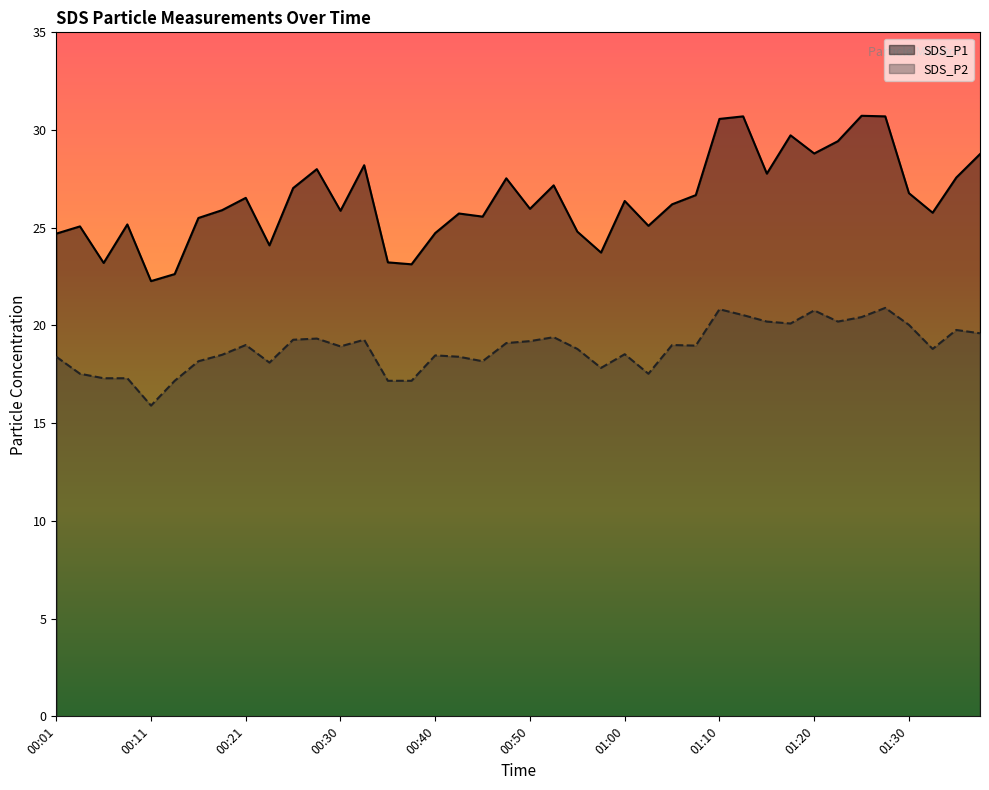

Reading left to right, list all the values displayed in this chart.

SDS_P1: 24.7	25.1	23.2	25.2	22.3	22.6	25.5	25.9	26.5	24.1	27.0	28.0	25.9	28.2	23.2	23.1	24.7	25.7	25.6	27.5	26.0	27.2	24.8	23.7	26.4	25.1	26.2	26.7	30.6	30.7	27.8	29.7	28.8	29.4	30.7	30.7	26.8	25.8	27.6	28.8
SDS_P2: 18.4	17.5	17.3	17.3	15.9	17.2	18.2	18.5	19.0	18.1	19.3	19.3	18.9	19.3	17.2	17.2	18.5	18.4	18.2	19.1	19.2	19.4	18.8	17.8	18.5	17.5	19.0	19.0	20.8	20.5	20.2	20.1	20.8	20.2	20.4	20.9	20.0	18.8	19.8	19.6